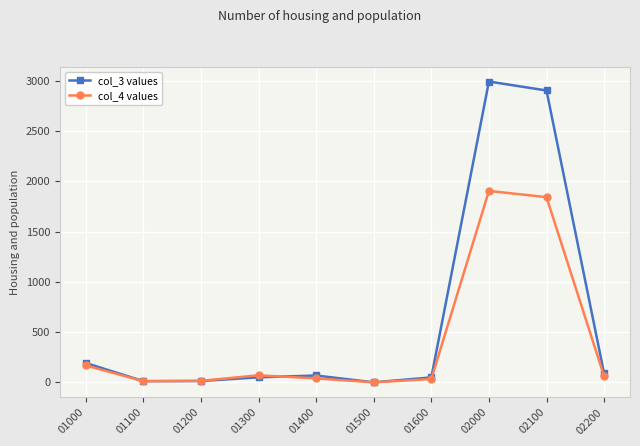

What is the difference between the highest and lowest values at 02000?

1088